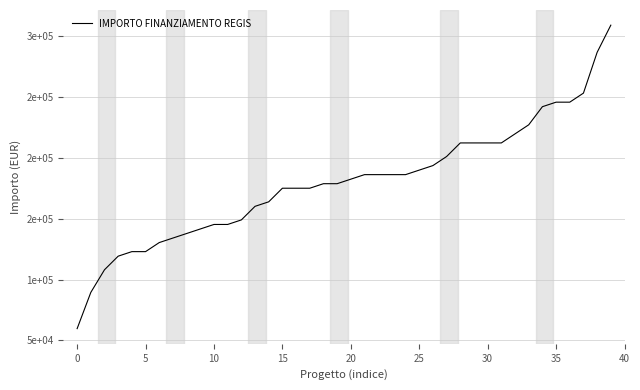

How many lines are shown in the chart?

1